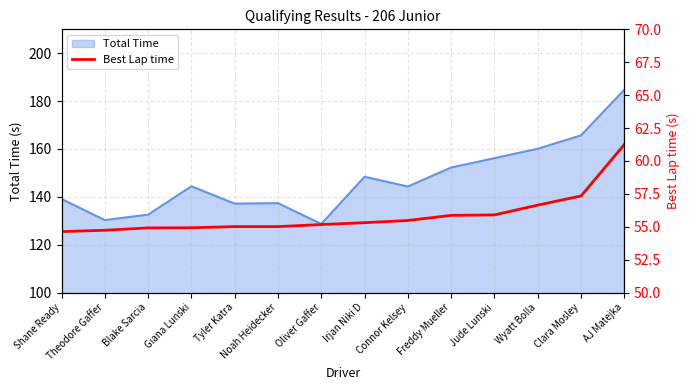

Reading right to left, what are all the values shown in this chart?

AJ Matejka=61.2	Clara Mosley=57.3	Wyatt Bolla=56.6	Jude Lunski=55.9	Freddy Mueller=55.9	Connor Kelsey=55.5	Irjan Niki D=55.3	Oliver Gaffer=55.2	Noah Heidecker=55.0	Tyler Katra=55.0	Giana Lunski=54.9	Blake Sarcia=54.9	Theodore Gaffer=54.7	Shane Ready=54.6